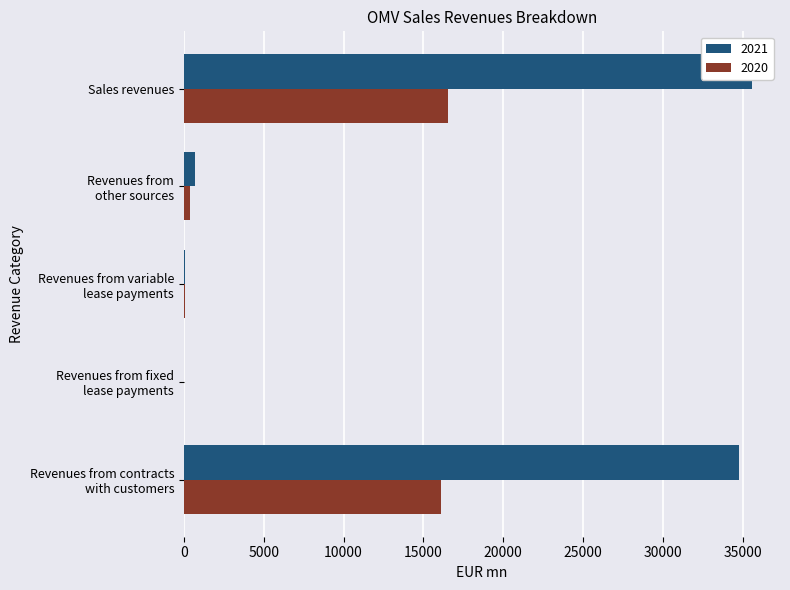

What are all the series names shown in the legend?

2021, 2020